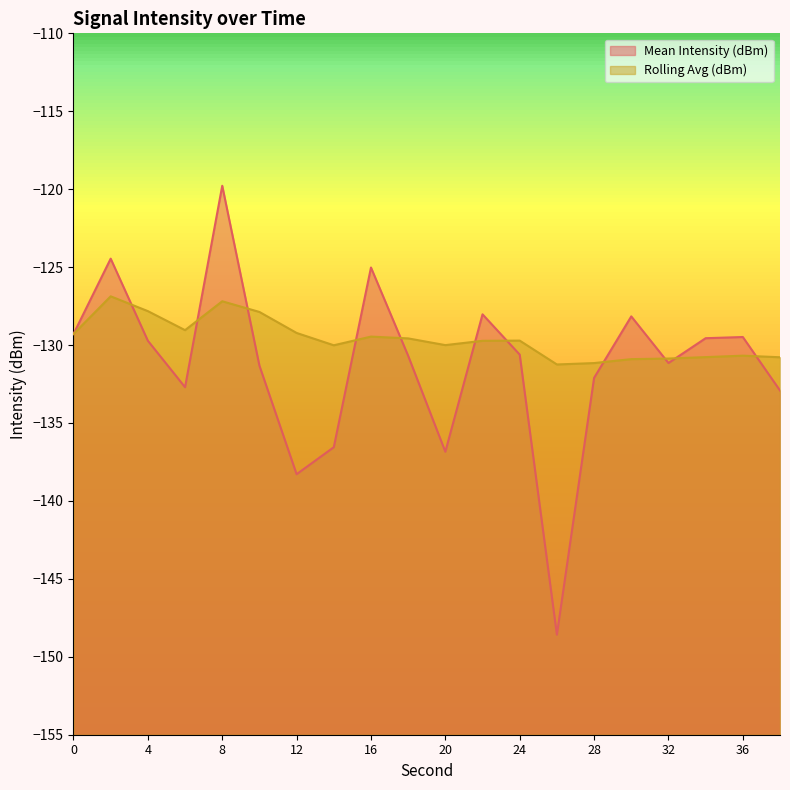

After their last crossing, which series has the higher values: Rolling Avg (dBm) or Mean Intensity (dBm)?

Rolling Avg (dBm)